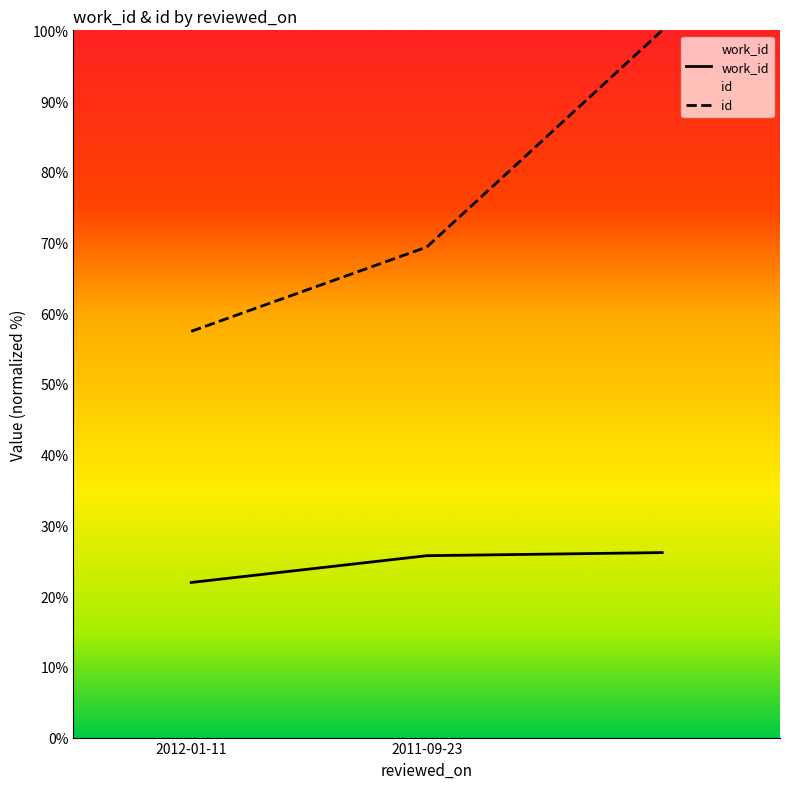

Reading right to left, what are all the values shown in this chart?

work_id: =26.2	2011-09-23=25.7	2012-01-11=21.9
id: =100.0	2011-09-23=69.4	2012-01-11=57.4